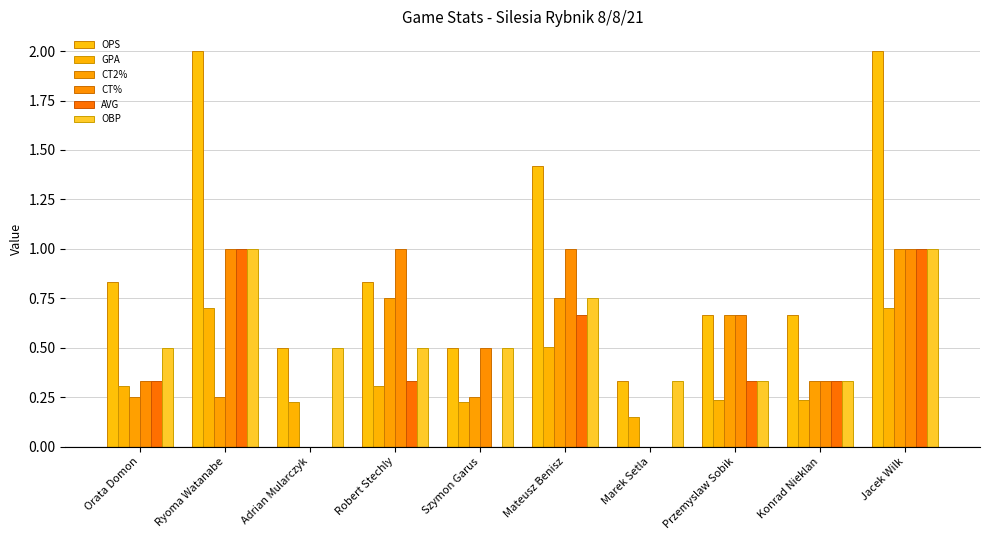

Reading left to right, list all the values displayed in this chart.

OPS: Orata Domon=0.8	Ryoma Watanabe=2.0	Adrian Mularczyk=0.5	Robert Stechly=0.8	Szymon Garus=0.5	Mateusz Benisz=1.4	Marek Setla=0.3	Przemyslaw Sobik=0.7	Konrad Nieklan=0.7	Jacek Wilk=2.0
GPA: Orata Domon=0.3	Ryoma Watanabe=0.7	Adrian Mularczyk=0.2	Robert Stechly=0.3	Szymon Garus=0.2	Mateusz Benisz=0.5	Marek Setla=0.1	Przemyslaw Sobik=0.2	Konrad Nieklan=0.2	Jacek Wilk=0.7
CT2%: Orata Domon=0.2	Ryoma Watanabe=0.2	Adrian Mularczyk=0.0	Robert Stechly=0.8	Szymon Garus=0.2	Mateusz Benisz=0.8	Marek Setla=0.0	Przemyslaw Sobik=0.7	Konrad Nieklan=0.3	Jacek Wilk=1.0
CT%: Orata Domon=0.3	Ryoma Watanabe=1.0	Adrian Mularczyk=0.0	Robert Stechly=1.0	Szymon Garus=0.5	Mateusz Benisz=1.0	Marek Setla=0.0	Przemyslaw Sobik=0.7	Konrad Nieklan=0.3	Jacek Wilk=1.0
AVG: Orata Domon=0.3	Ryoma Watanabe=1.0	Adrian Mularczyk=0.0	Robert Stechly=0.3	Szymon Garus=0.0	Mateusz Benisz=0.7	Marek Setla=0.0	Przemyslaw Sobik=0.3	Konrad Nieklan=0.3	Jacek Wilk=1.0
OBP: Orata Domon=0.5	Ryoma Watanabe=1.0	Adrian Mularczyk=0.5	Robert Stechly=0.5	Szymon Garus=0.5	Mateusz Benisz=0.8	Marek Setla=0.3	Przemyslaw Sobik=0.3	Konrad Nieklan=0.3	Jacek Wilk=1.0